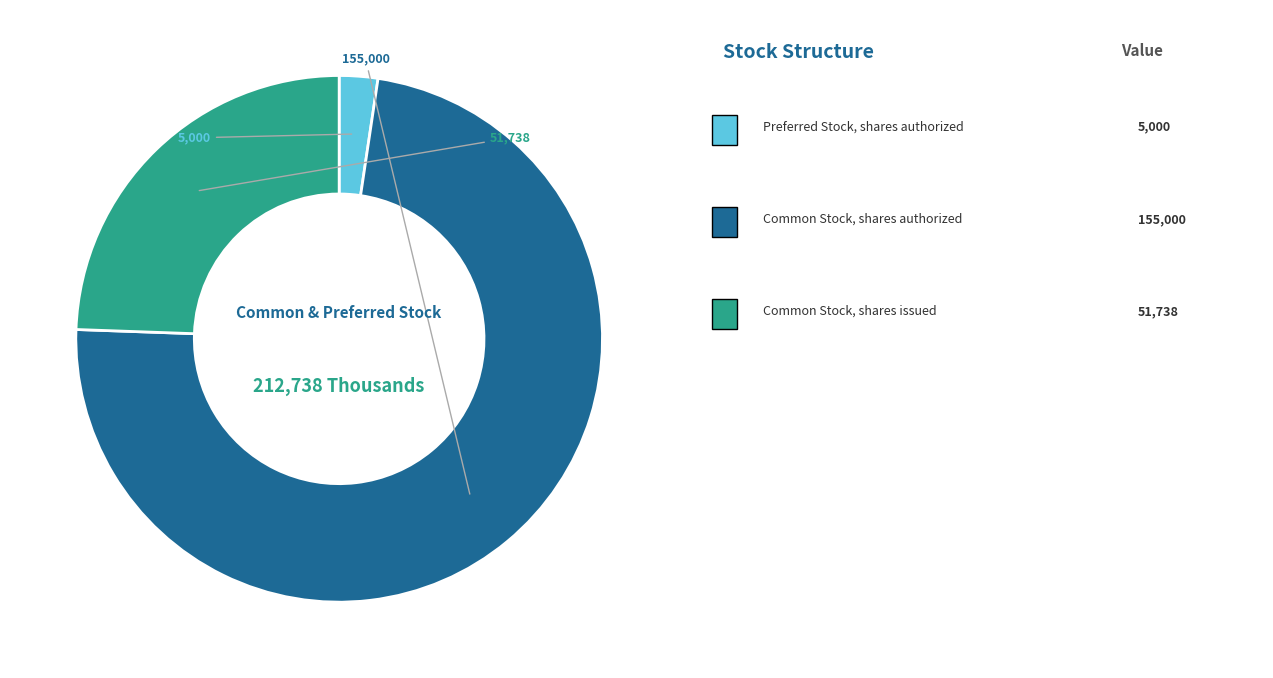

Does any single category account for the majority?

Yes